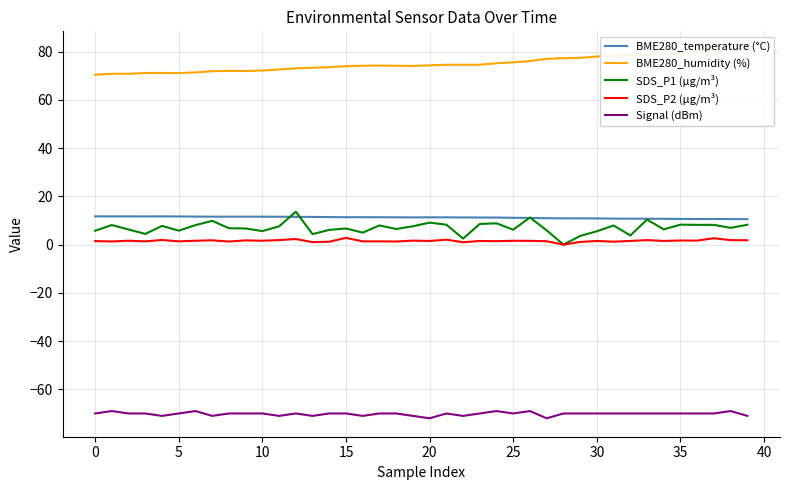

At which category does the chart reach its peak across all series?

39